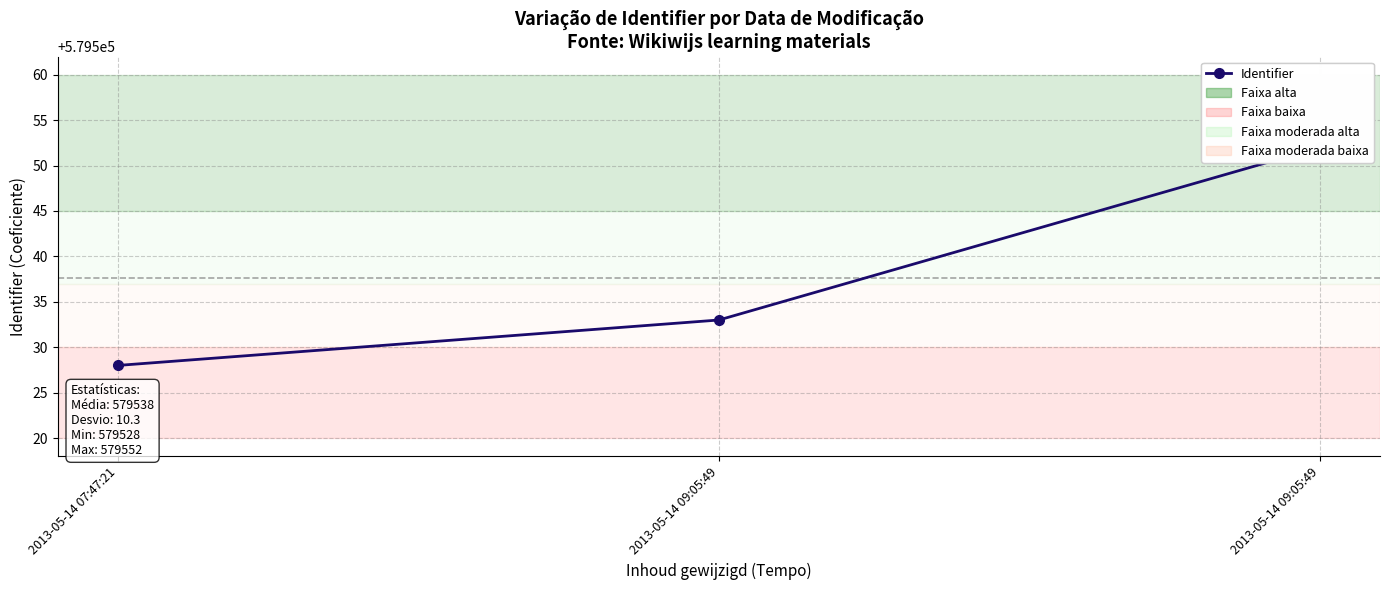

What is the label of the 2nd point from the left?

2013-05-14 09:05:49